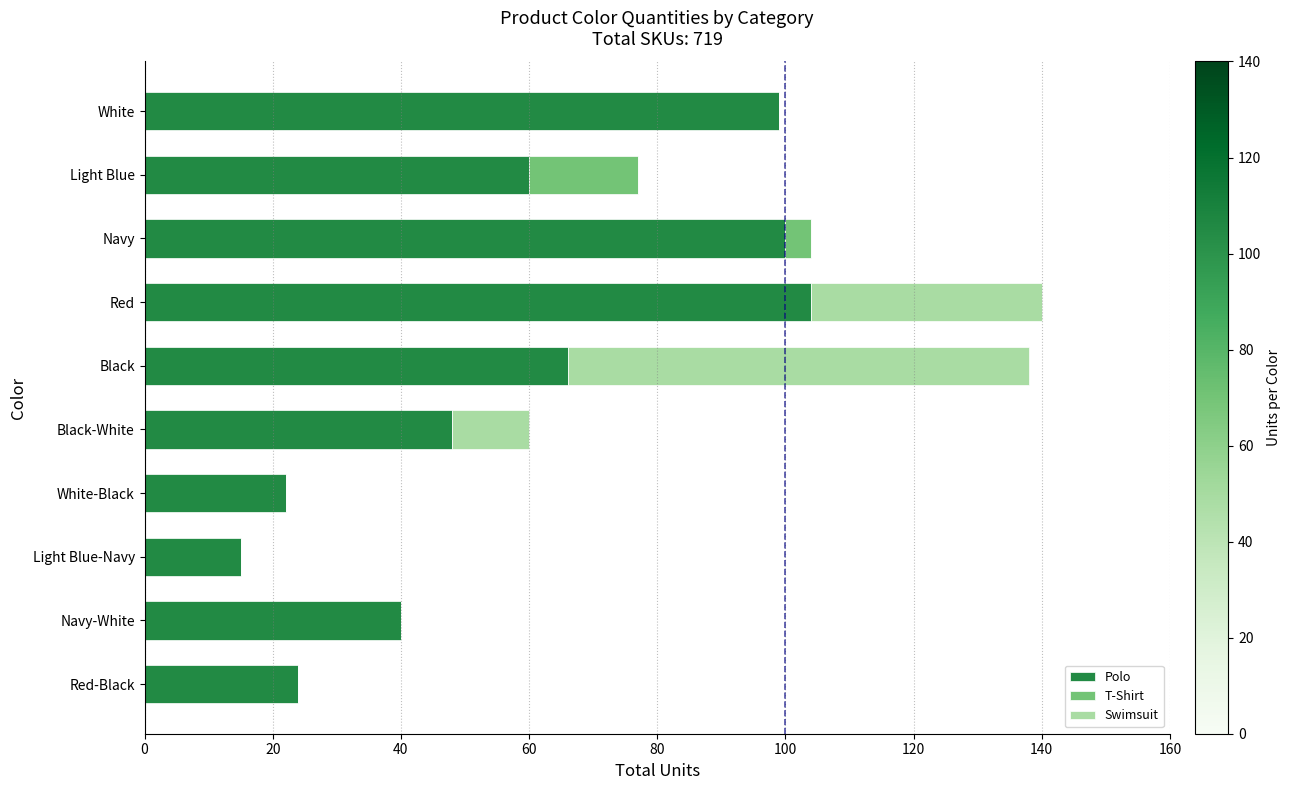

What is the sum of all Polo values?

578